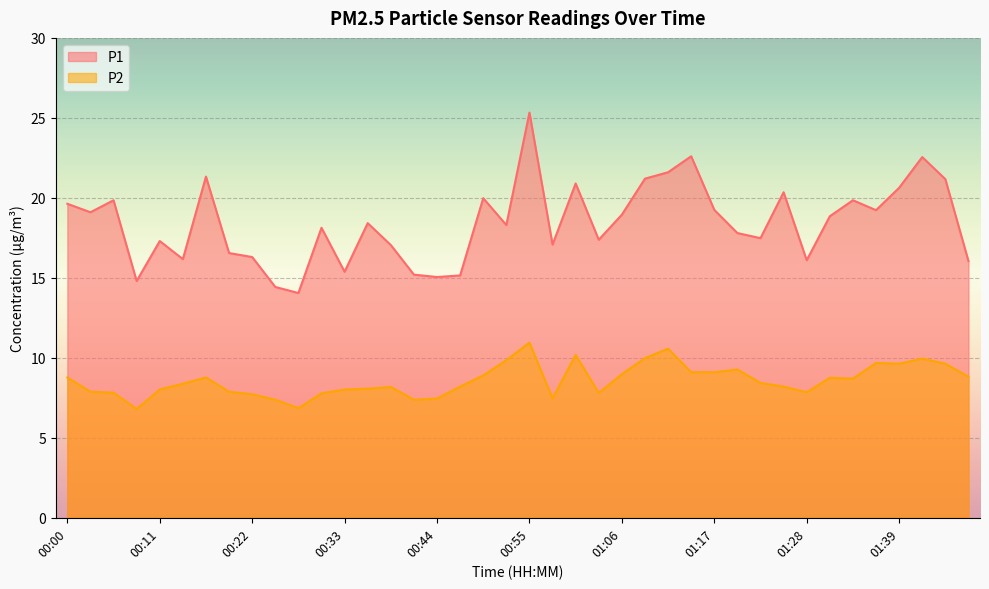

What is the difference between the maximum and second lowest values in the P1 series?

10.9